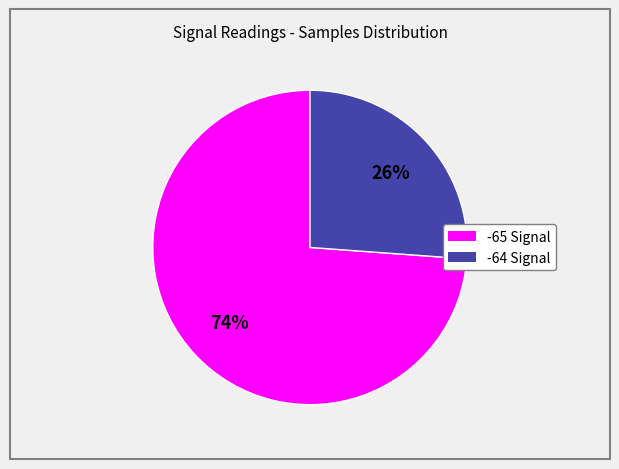

To the nearest percent, what is the difference between the largest and smallest slice percentages?

48%